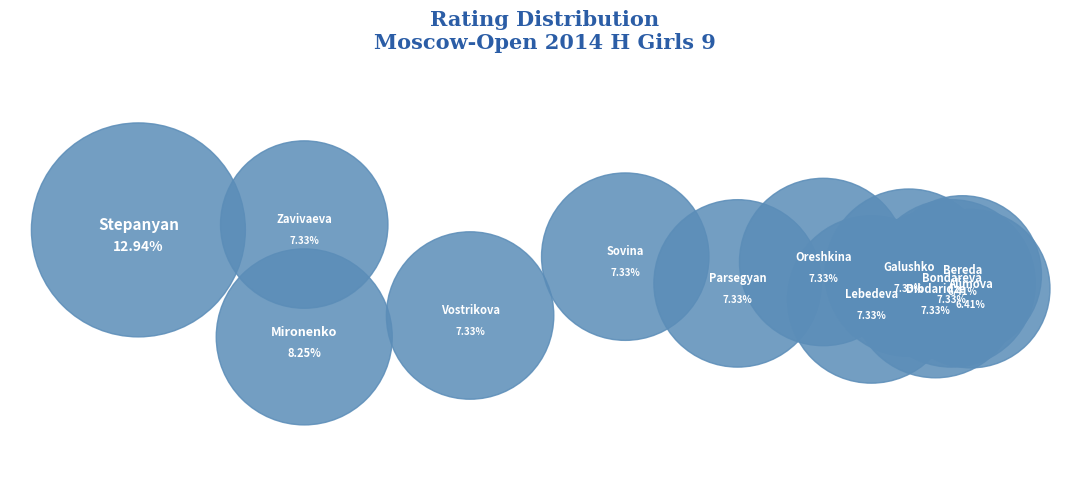

What is the smallest slice in the pie chart?

Alimova Dana